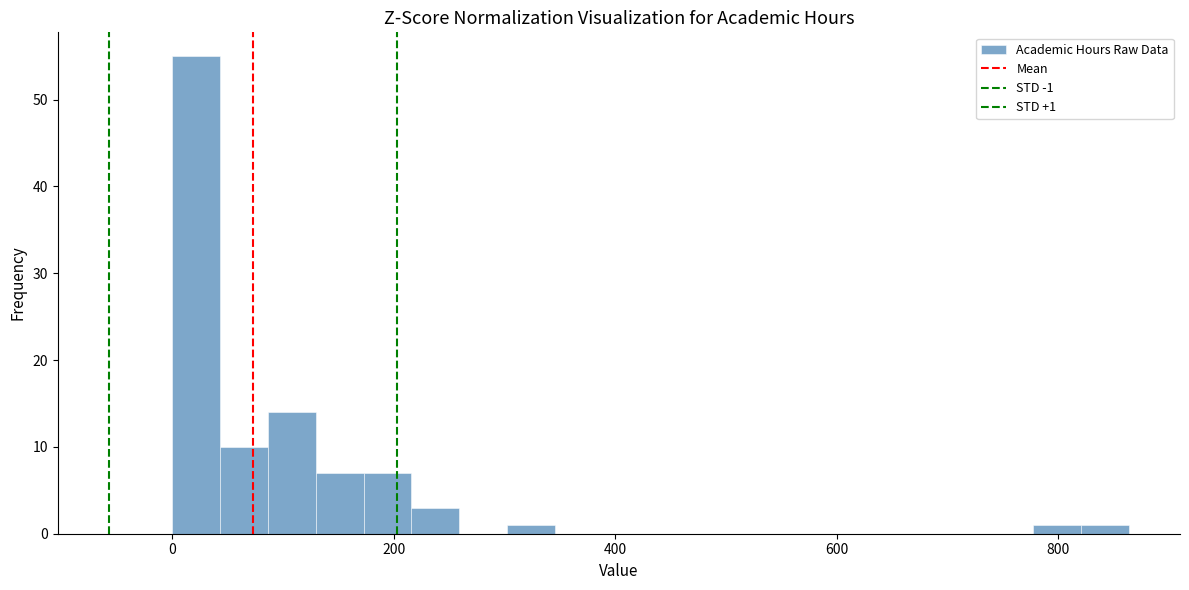

Around what value on the x-axis is the tallest bar? Give the approximate position of its centre, as read against the axis.

20